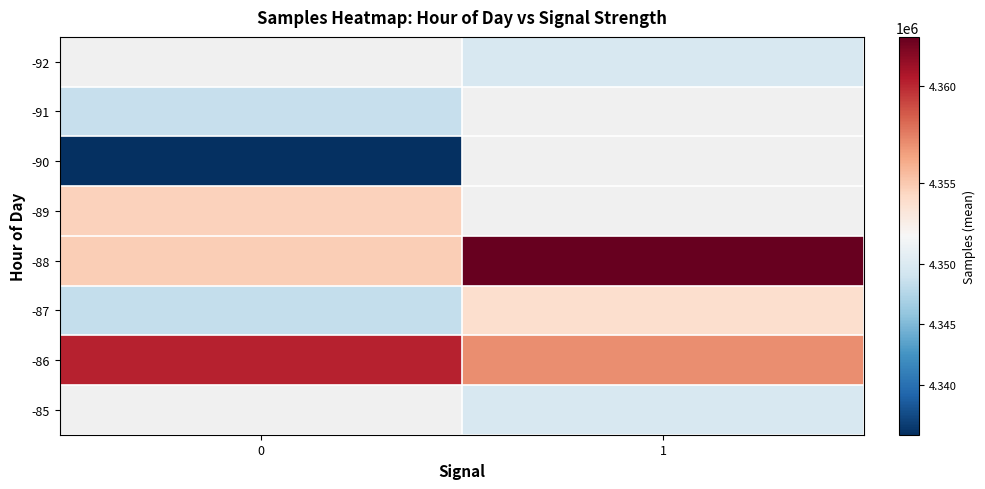

Is it true that -85 equals 4349716.5 at 1?

True